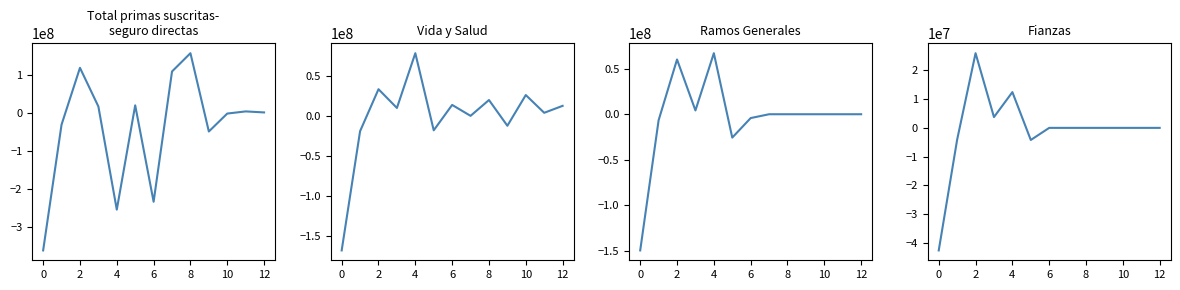

Count the number of data series in this chart.

4